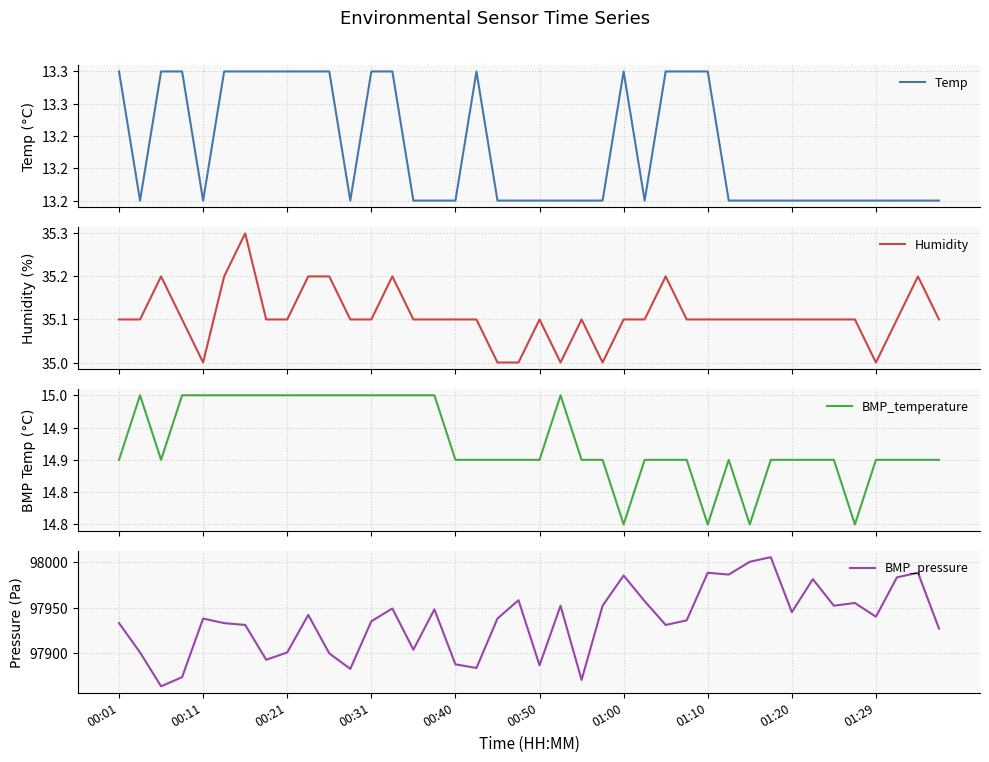

What is the maximum value for Humidity?

35.3